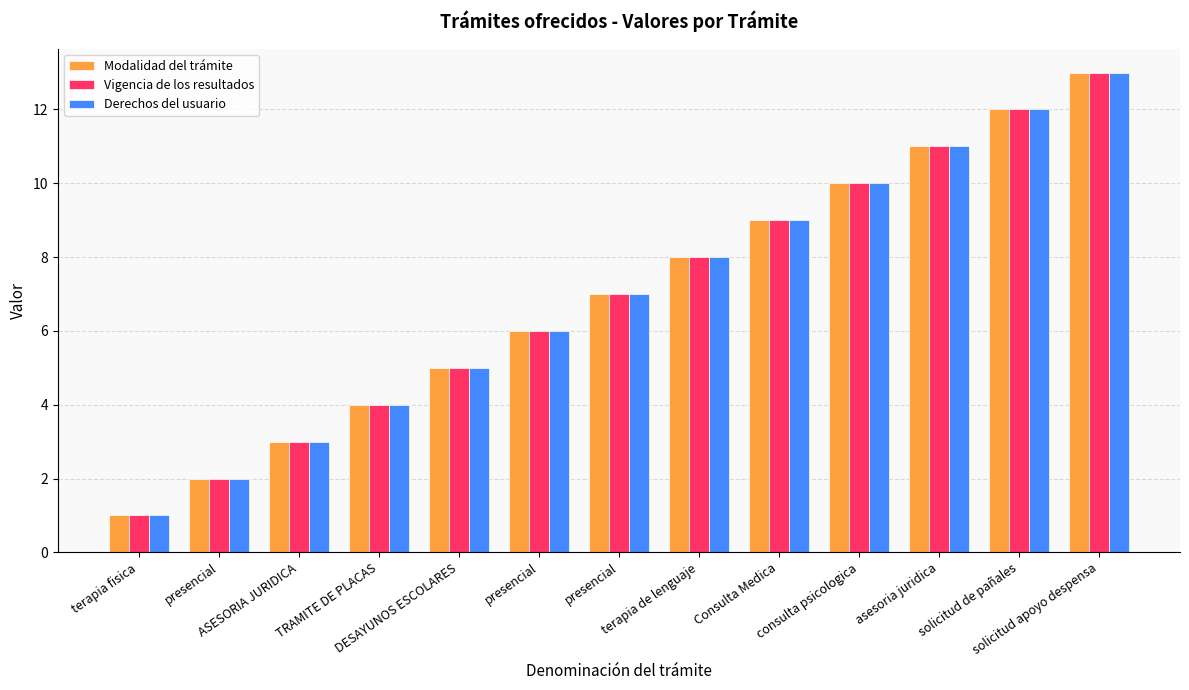

True or false: Derechos del usuario has a value of 5 at DESAYUNOS ESCOLARES.

True